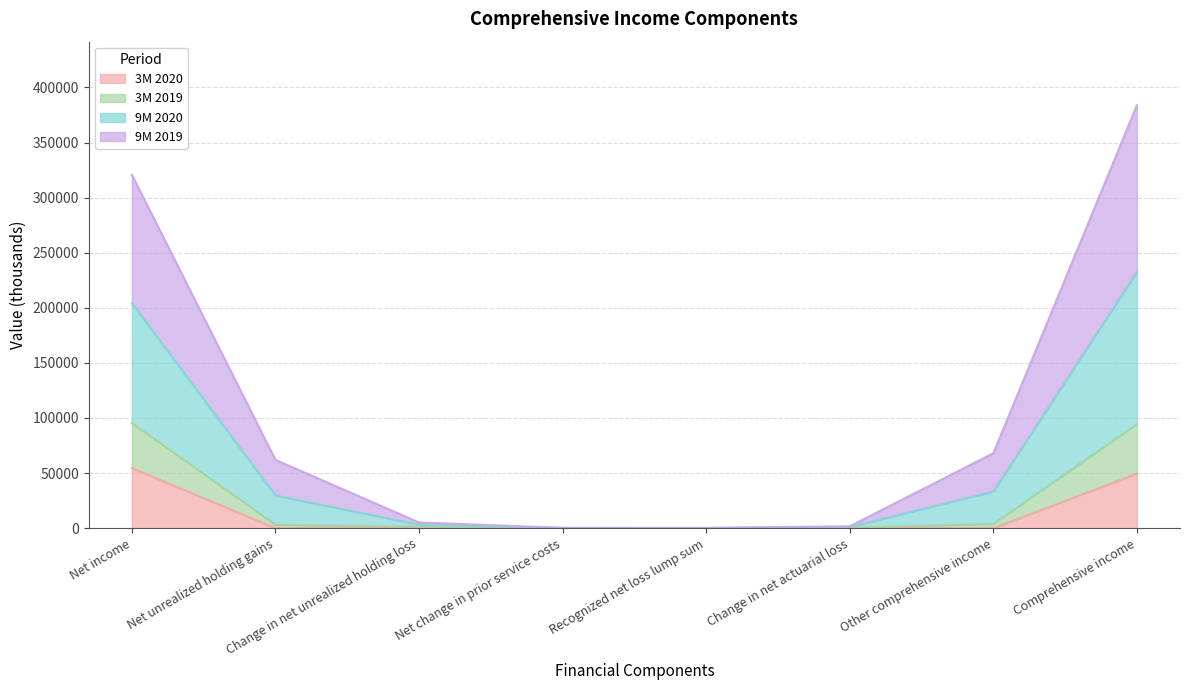

What is the maximum value shown in the chart?

383979